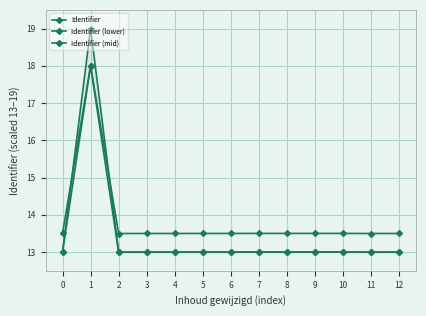

At how many categories does at least one series exceed 18?

1